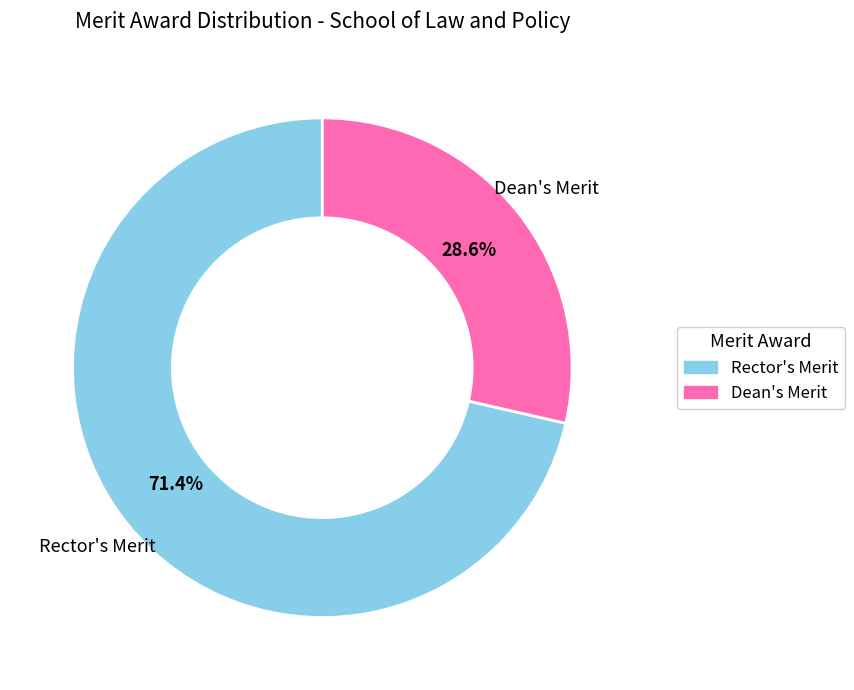

Which category accounts for the majority?

Rector's Merit